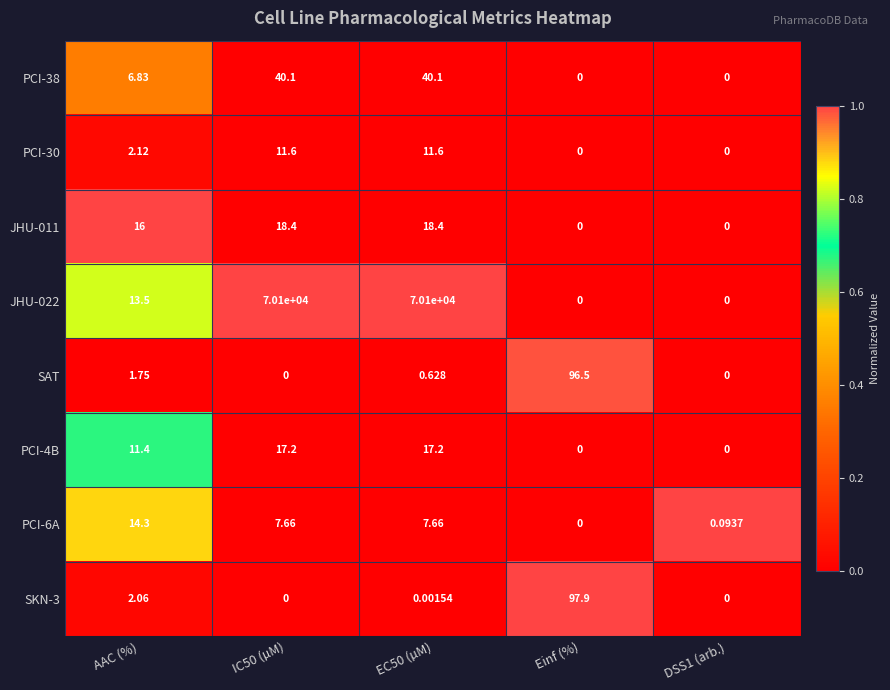

What is the total value across all series at IC50 (µM)?

70195.0